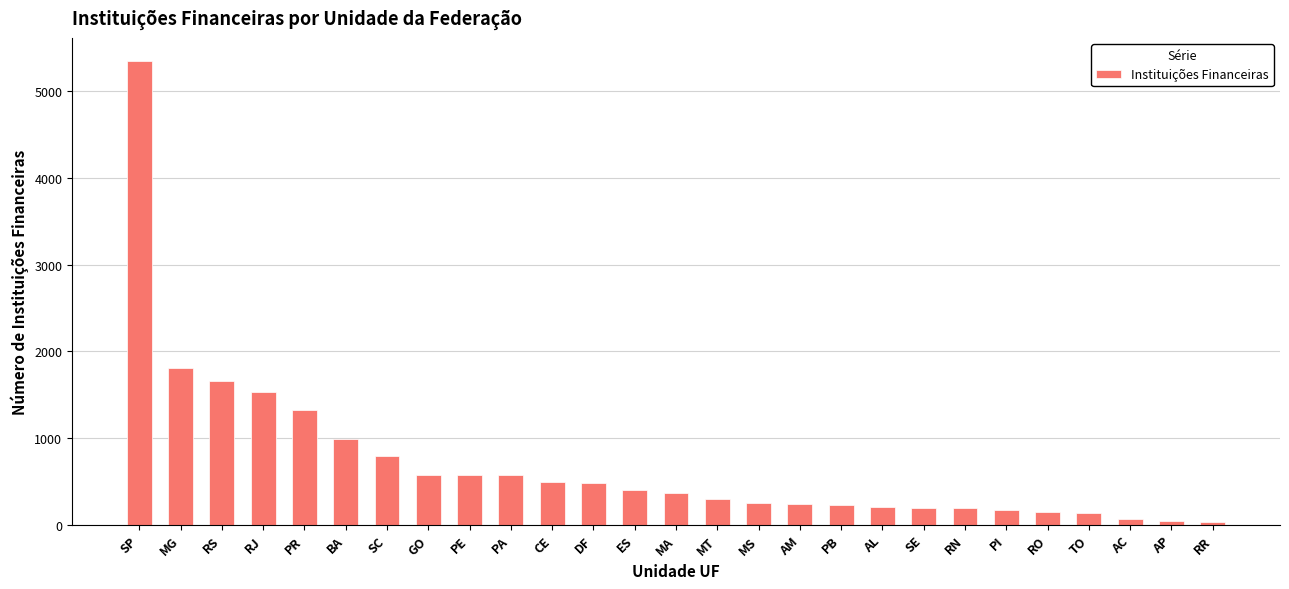

Which category has the highest value across all series?

SP